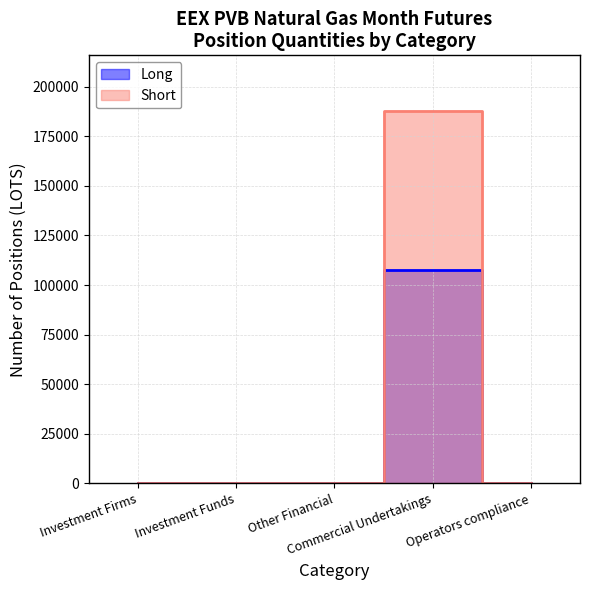

Between Commercial Undertakings and Operators compliance, which is larger?

Commercial Undertakings